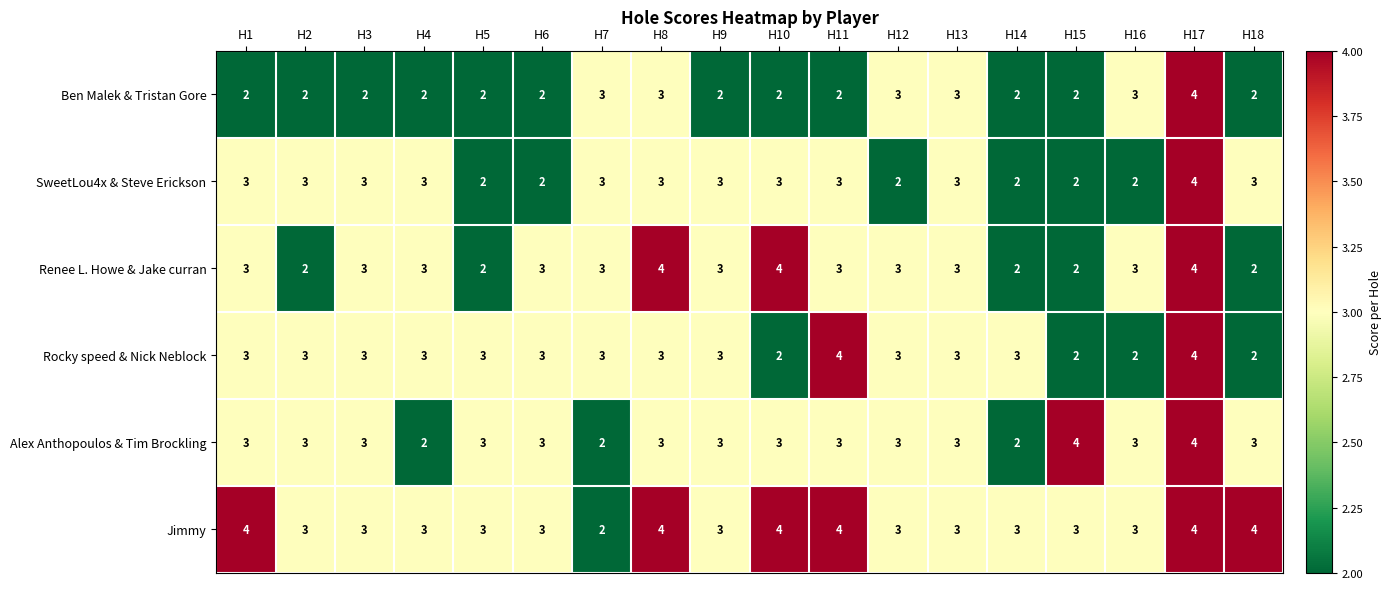

Count the number of categories in the chart.

18